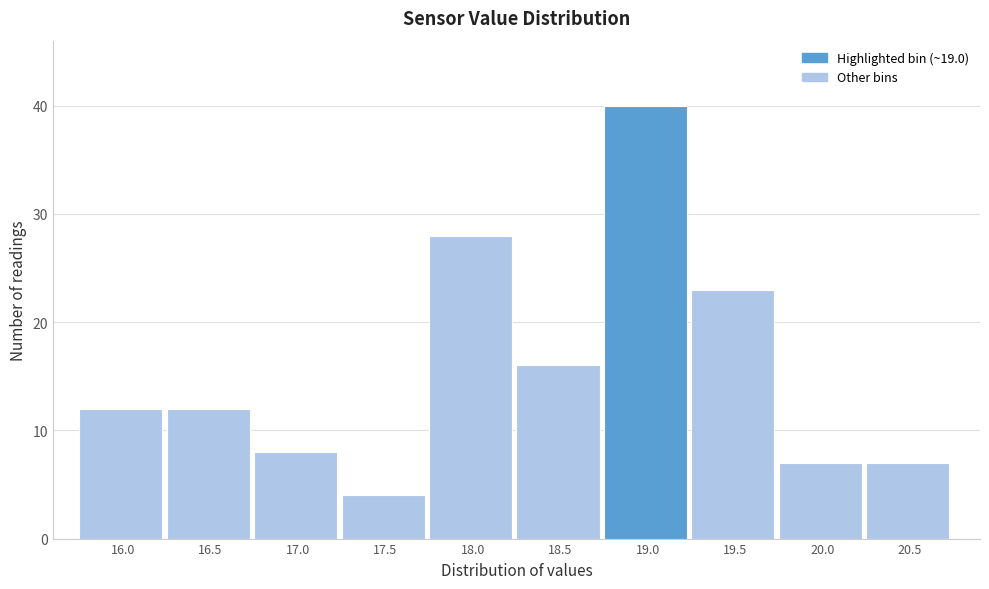

Reading left to right, list all the values displayed in this chart.

16.0=12	16.5=12	17.0=8	17.5=4	18.0=28	18.5=16	19.0=40	19.5=23	20.0=7	20.5=7